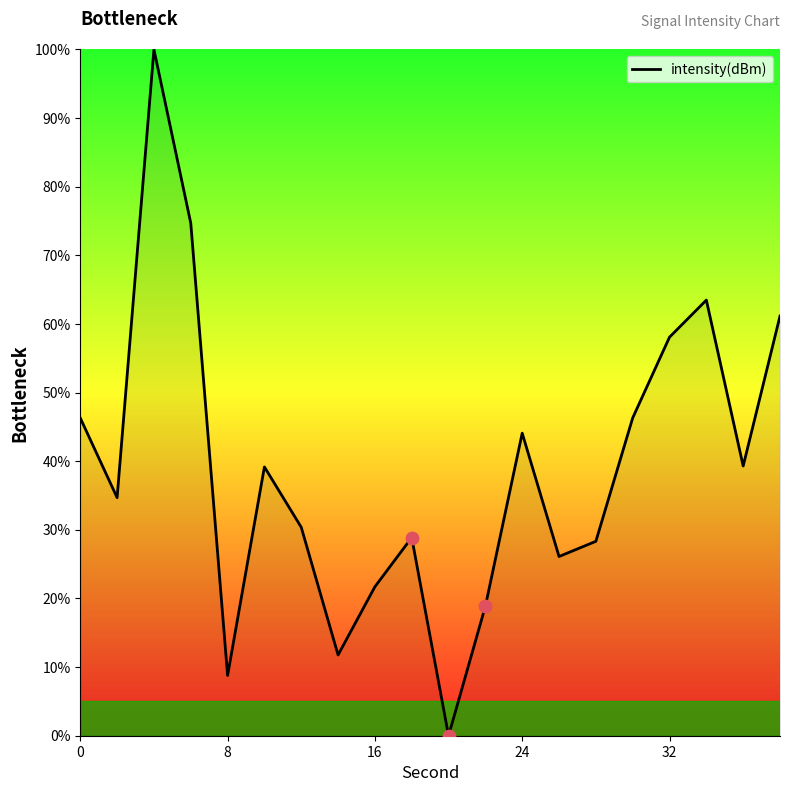

What is the greatest value displayed?

100.0